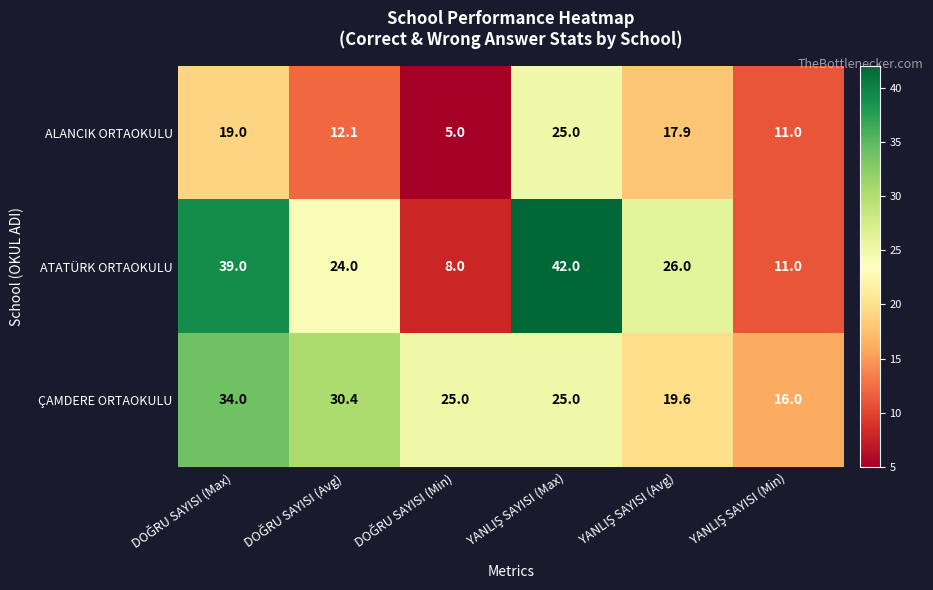

What is the greatest value displayed?

42.0